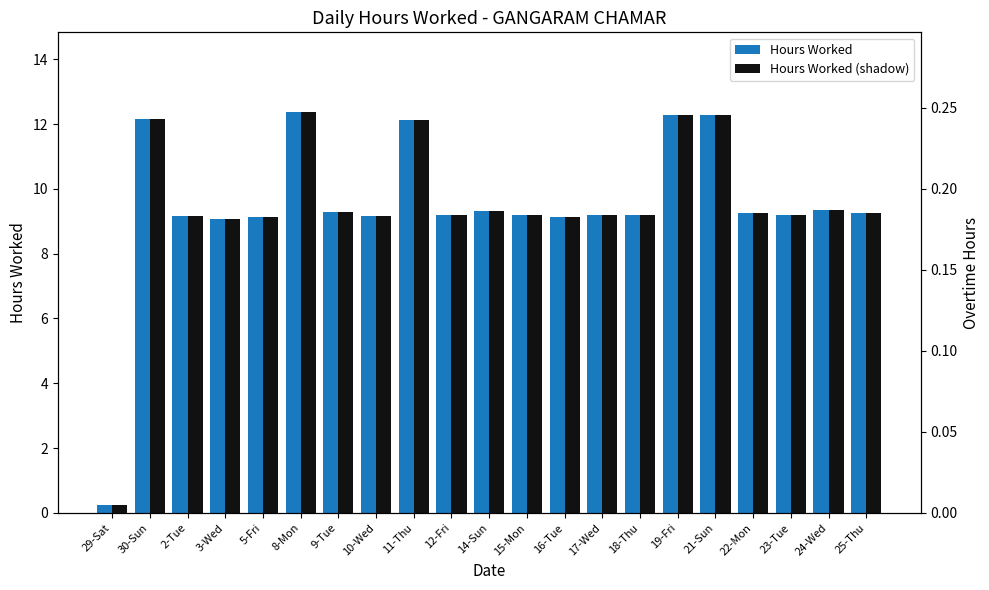

Reading right to left, what are all the values shown in this chart?

Hours Worked: 9.3	9.3	9.2	9.3	12.3	12.3	9.2	9.2	9.1	9.2	9.3	9.2	12.1	9.2	9.3	12.4	9.1	9.1	9.2	12.2	0.2
Hours Worked (shadow): 9.3	9.3	9.2	9.3	12.3	12.3	9.2	9.2	9.1	9.2	9.3	9.2	12.1	9.2	9.3	12.4	9.1	9.1	9.2	12.2	0.2